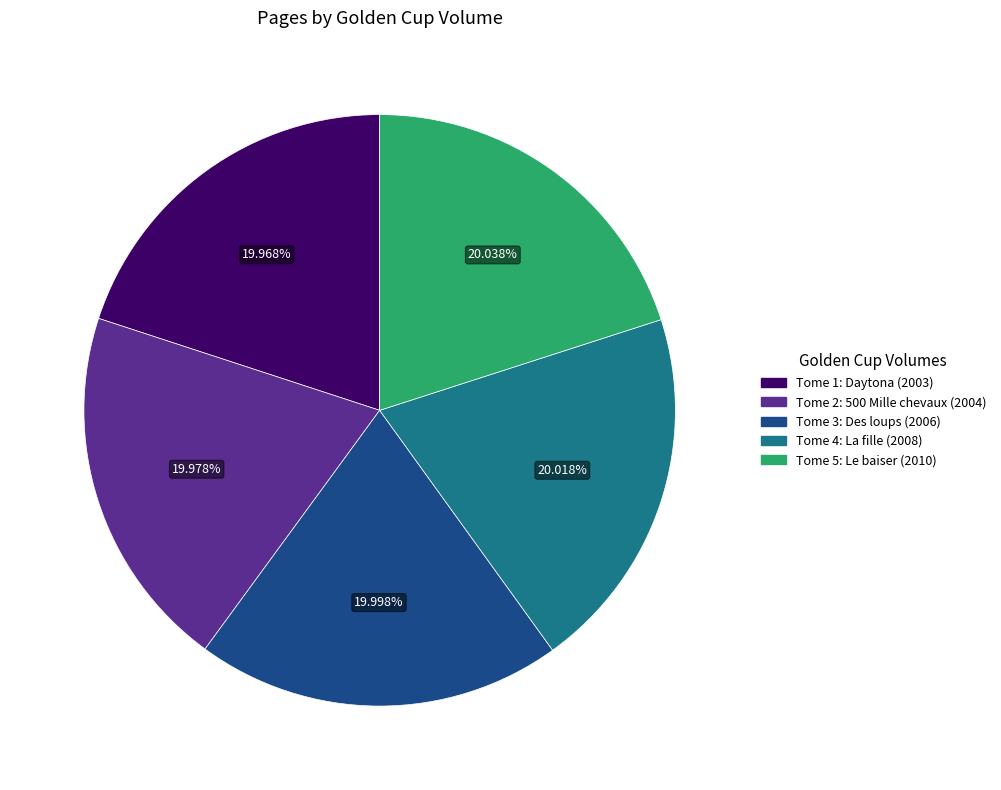

Approximately how many times larger is the value at Tome 5: Le baiser (2010) compared to Tome 1: Daytona (2003)?

1.0